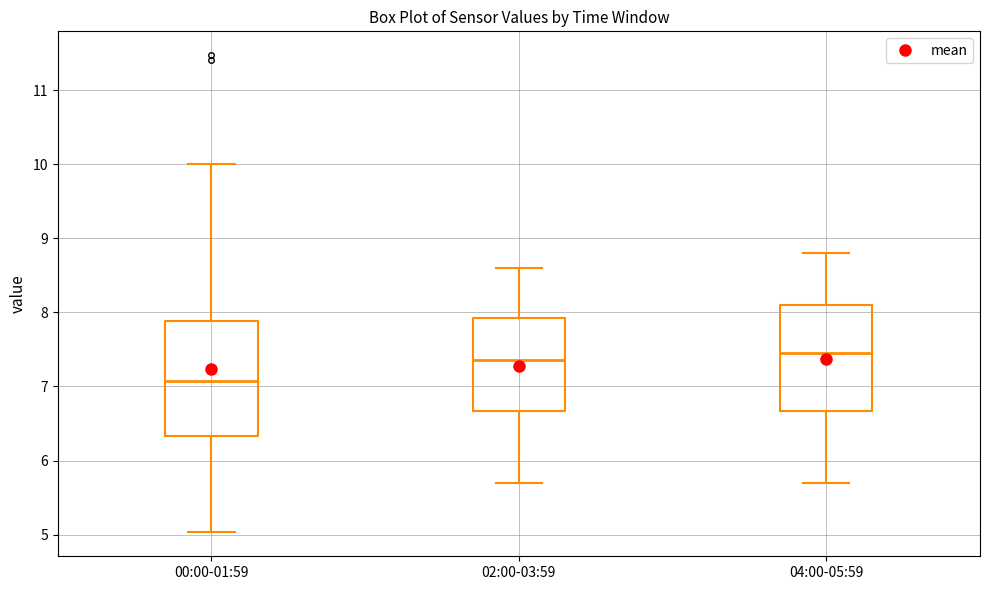

Where does the upper whisker of the box for 02:00-03:59 end on the y-axis? The values are not printed on the chart, so give them approximately, as read against the axis.

8.6